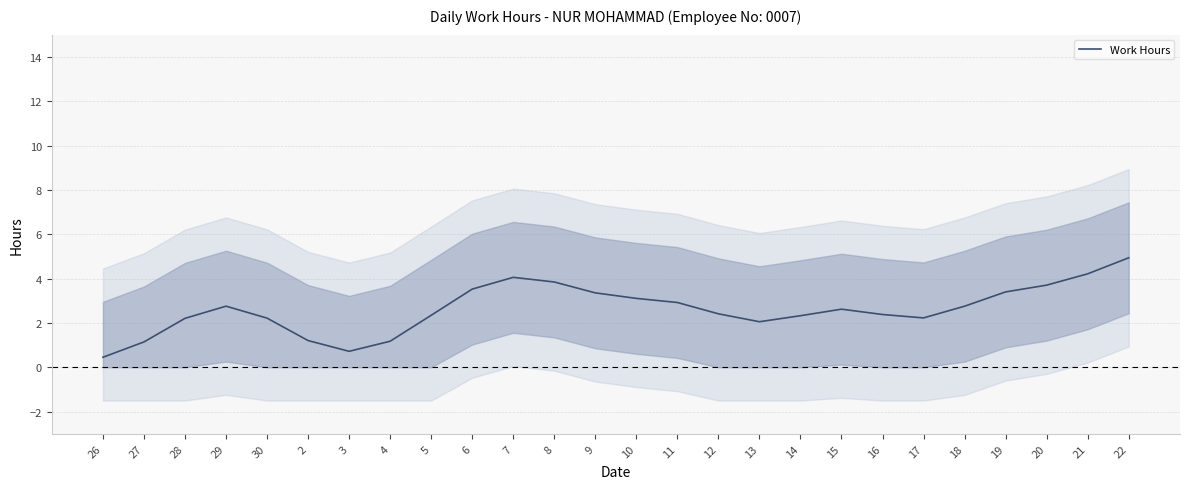

What position from the right is 16?

7